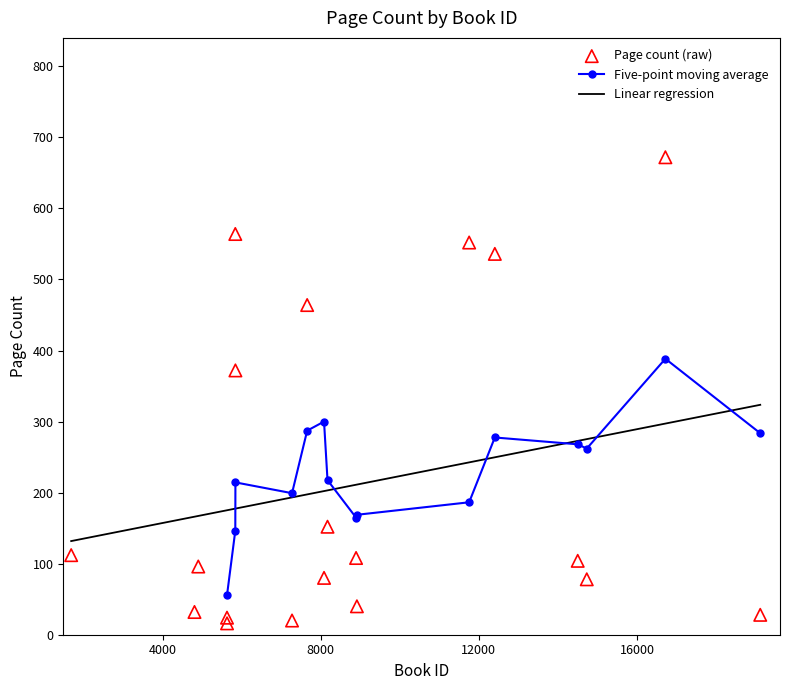

Approximately how many times larger is the value at 7653 compared to 8891?

4.3